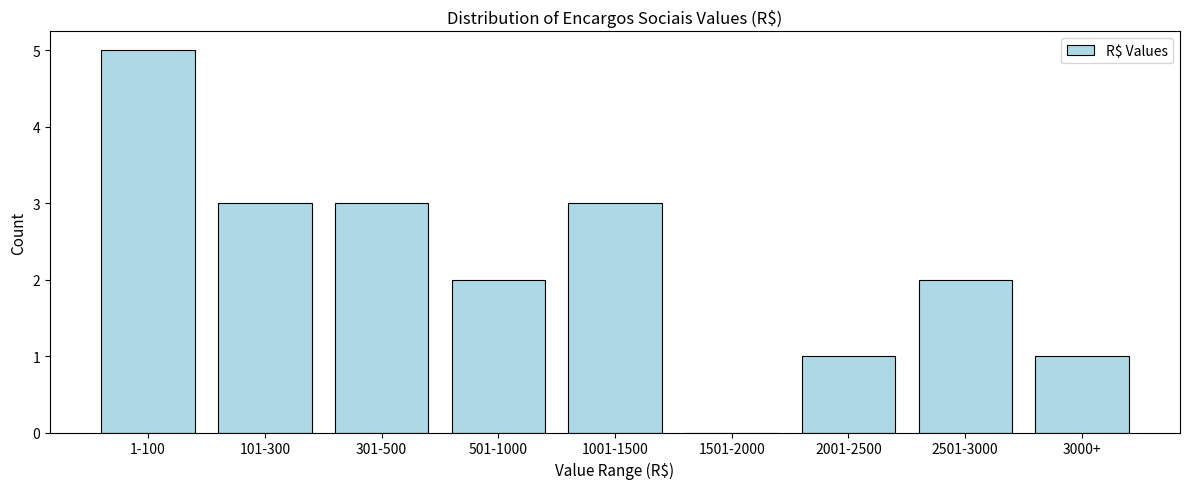

Reading right to left, list all the values displayed in this chart.

3000+=1	2501-3000=2	2001-2500=1	1501-2000=0	1001-1500=3	501-1000=2	301-500=3	101-300=3	1-100=5